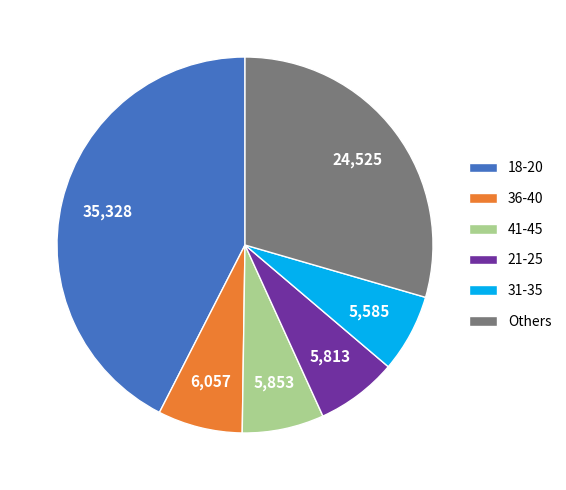

Is the sum of 31-35 and 36-40 greater than half?

No